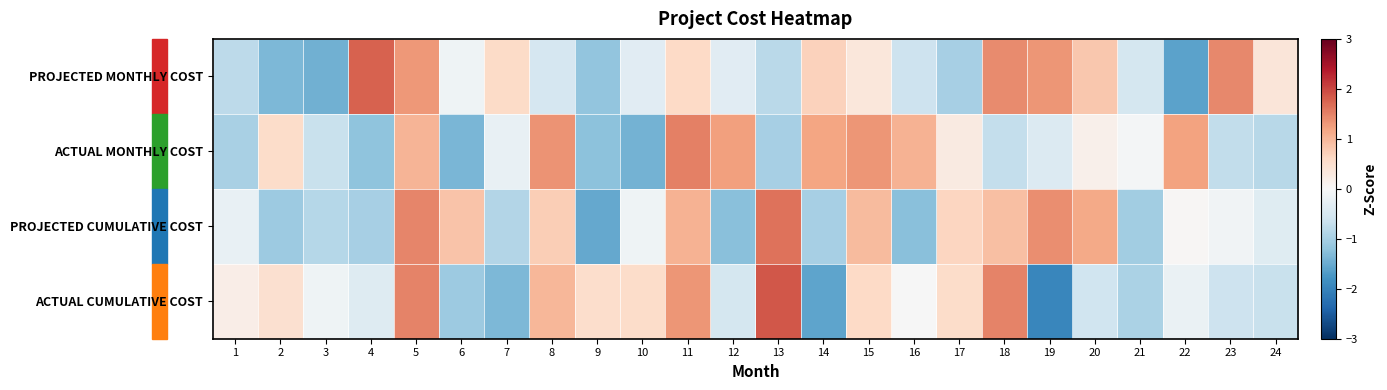

At how many categories does at least one series exceed 0?

22